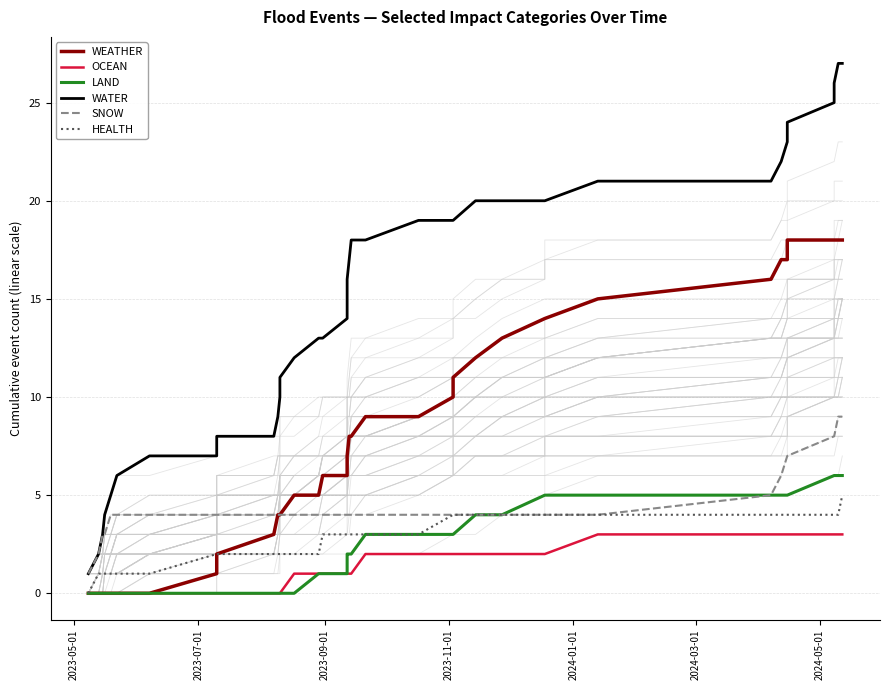

How many positive values does the LAND series have?

24